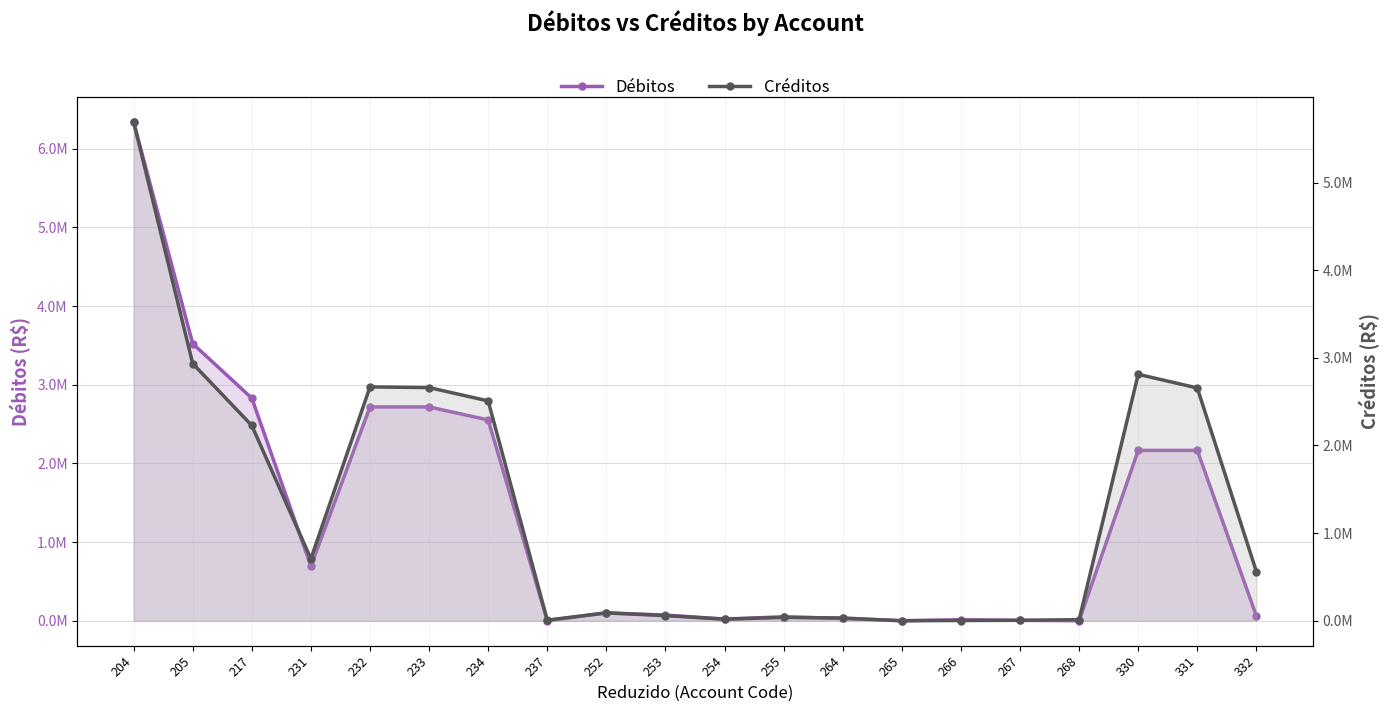

Which category has the highest value in the Créditos series?

204